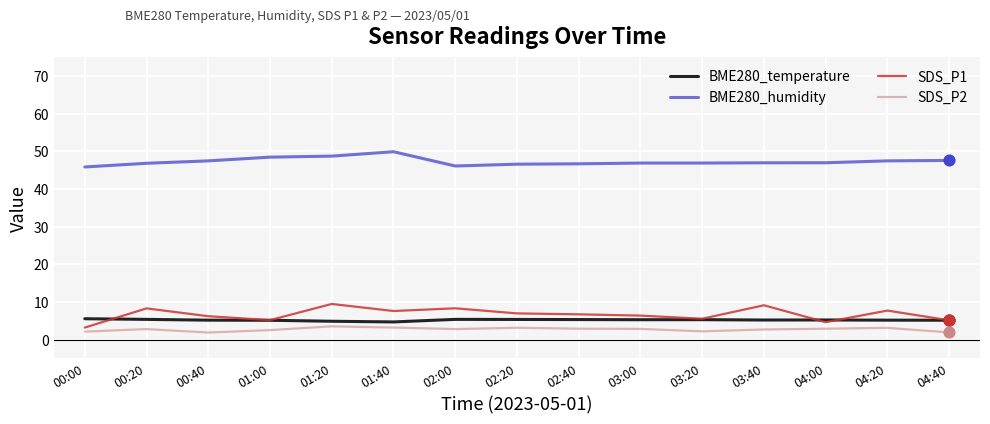

Which series has the widest spread of values?

SDS_P1